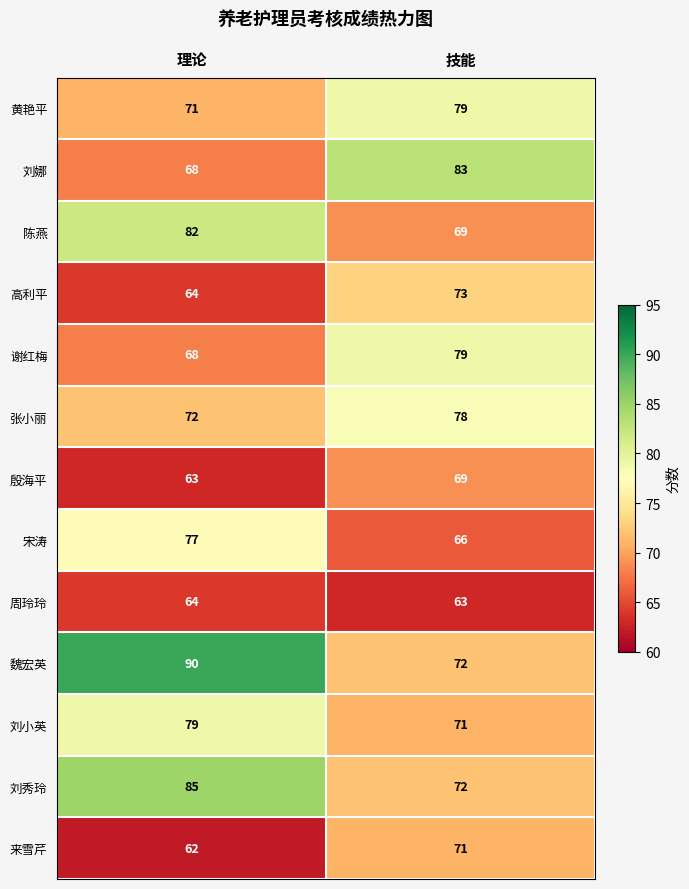

What is the sum of all 刘秀玲 values?

157